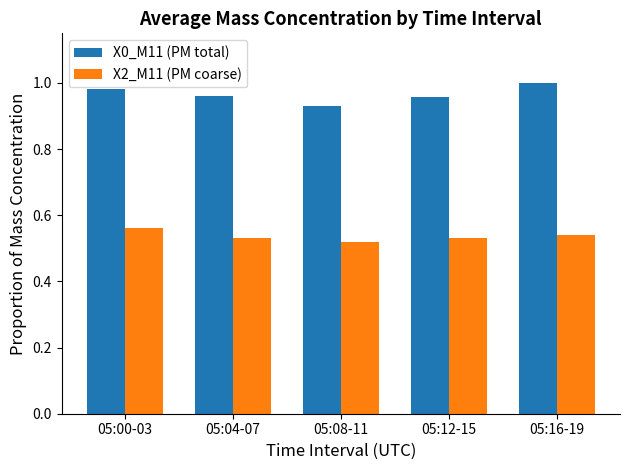

Which series has the largest total across all categories?

X0_M11 (PM total)